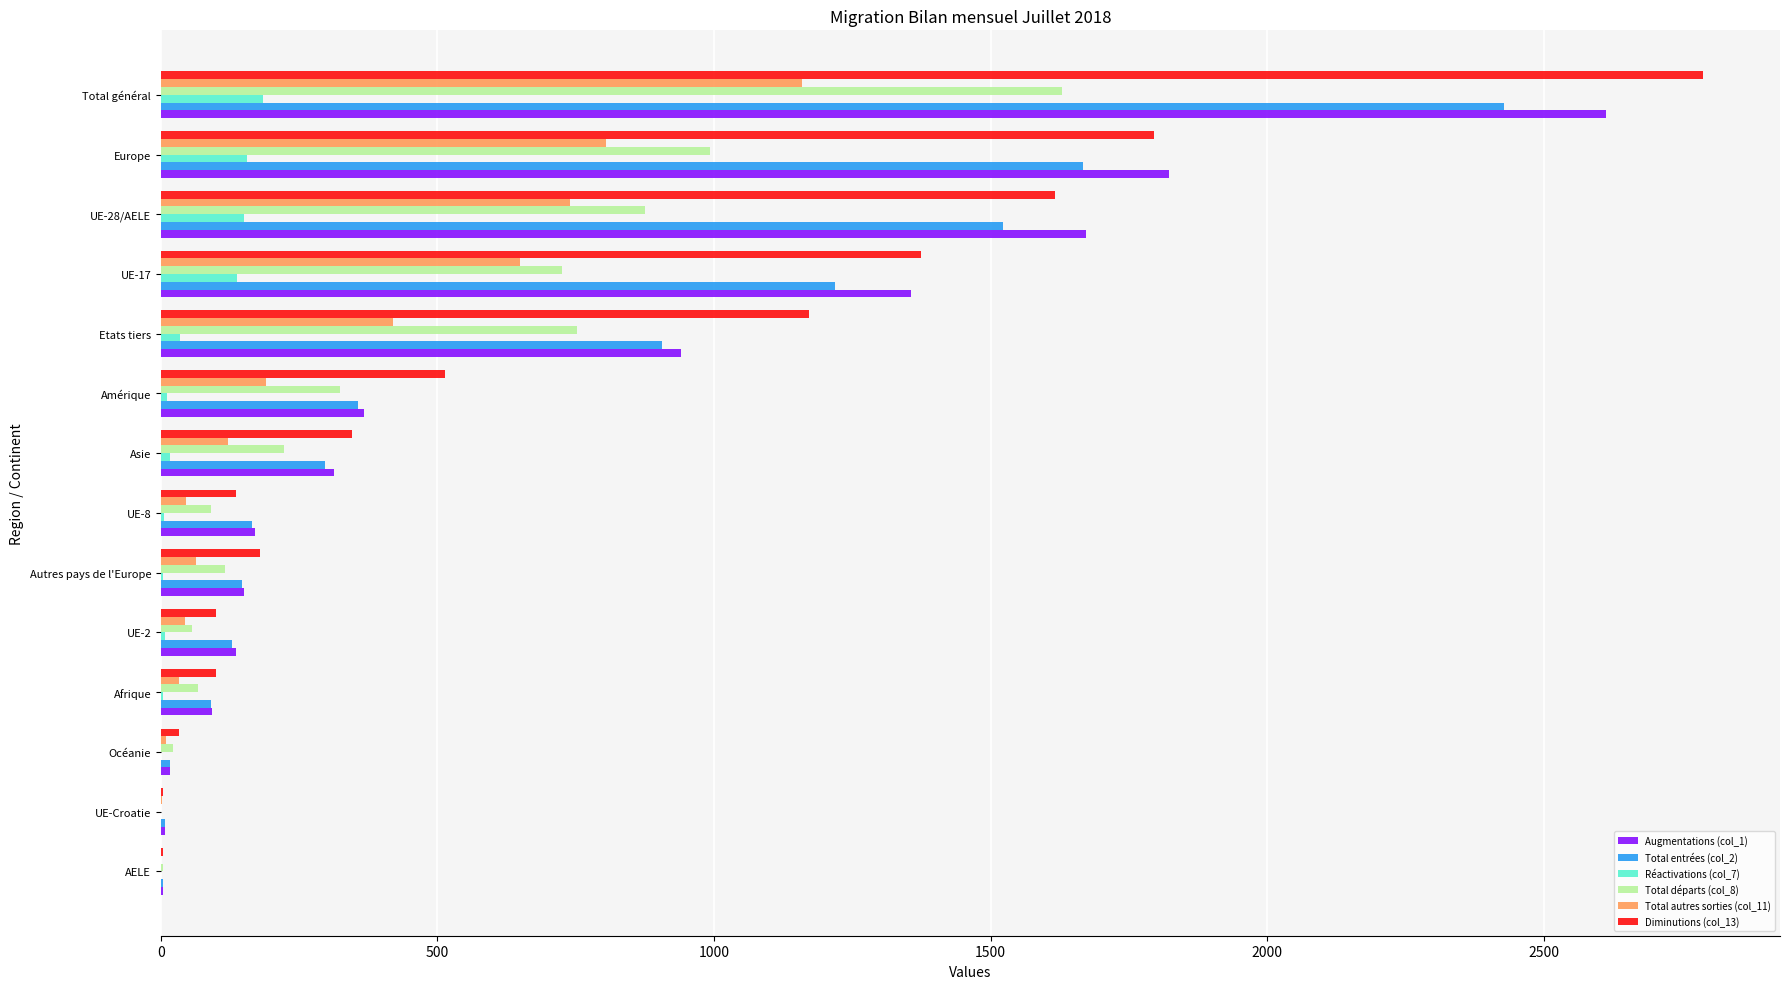

How many distinct data groups are displayed?

6